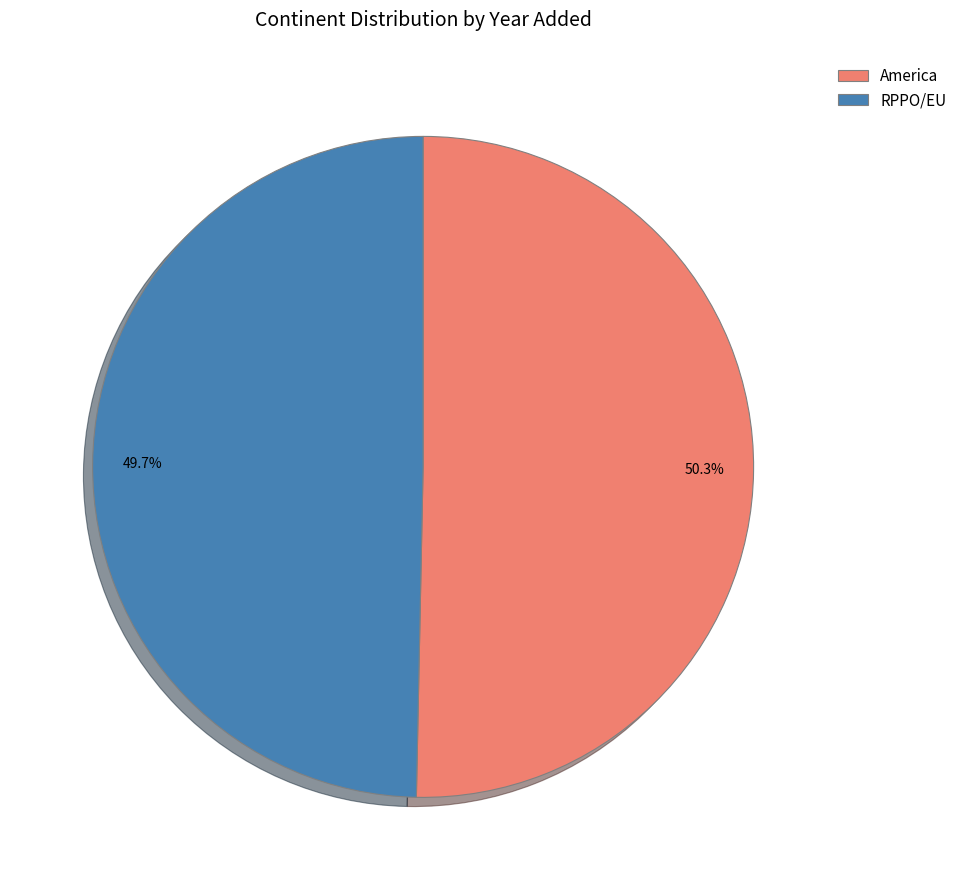

To the nearest percent, what is the difference between the America and RPPO/EU slice percentages?

1%